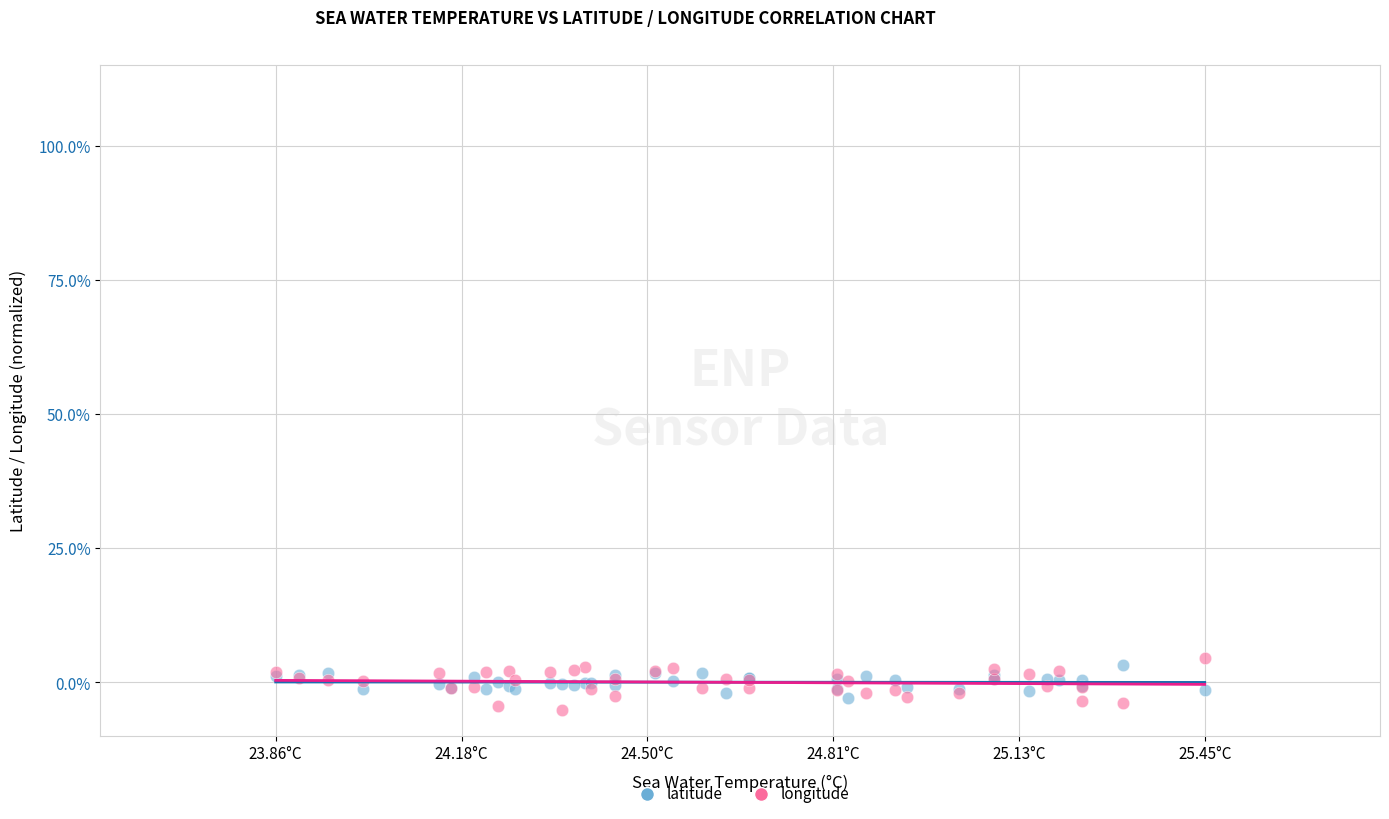

What is the X range (max minus min) for the scatter plot?

1.6